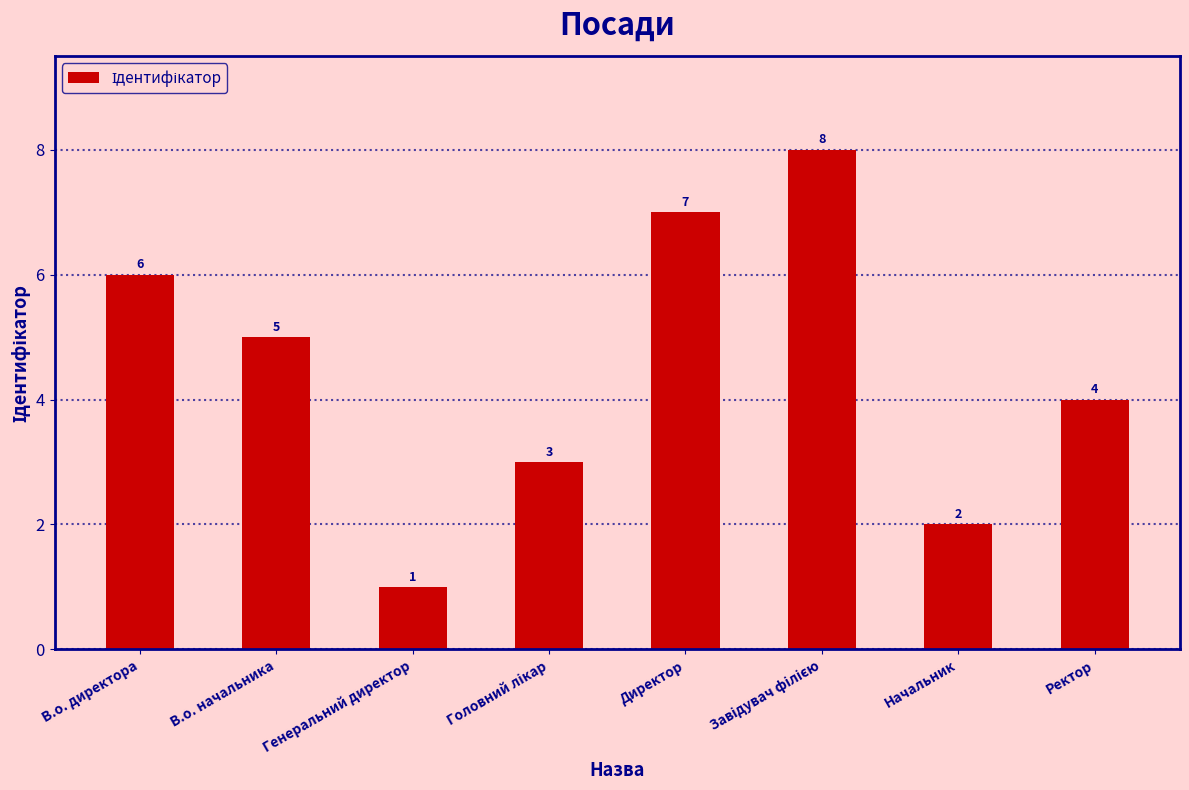

At which label is the value closest to 4?

Ректор